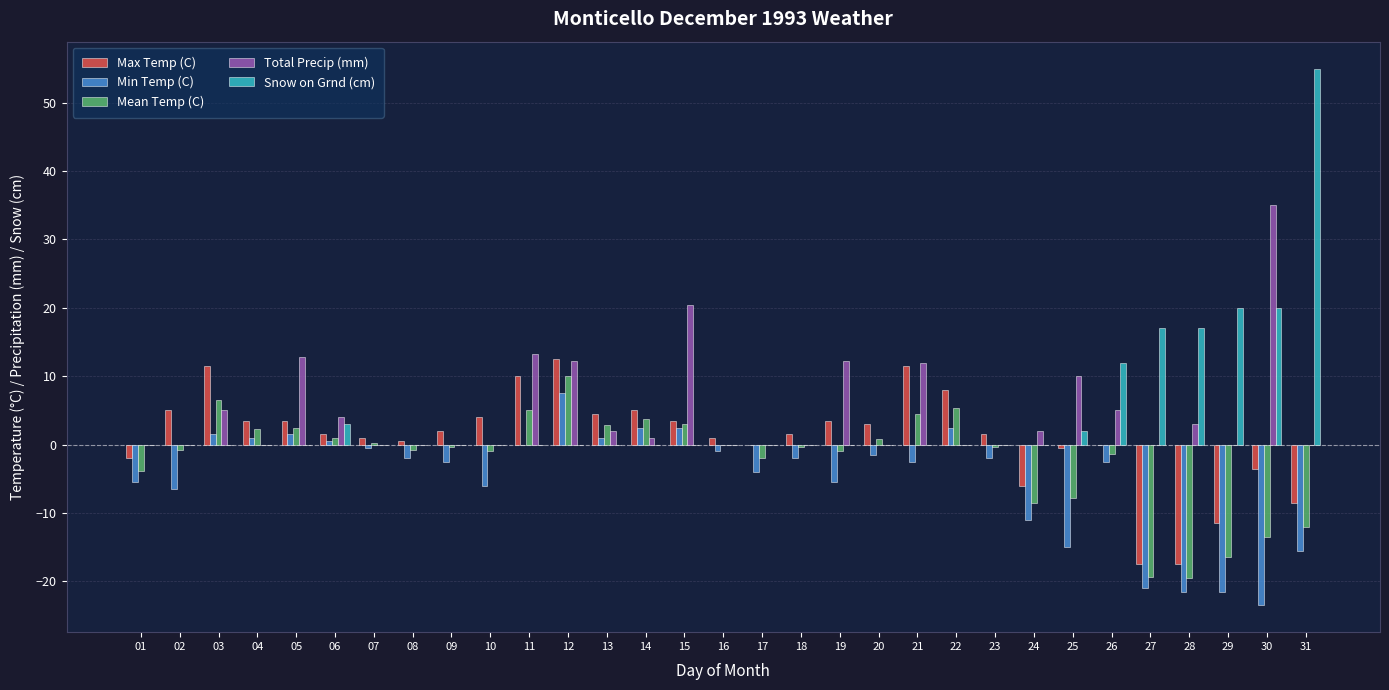

Is the value of Mean Temp (C) at 24 greater than the value of Total Precip (mm) at 17?

No